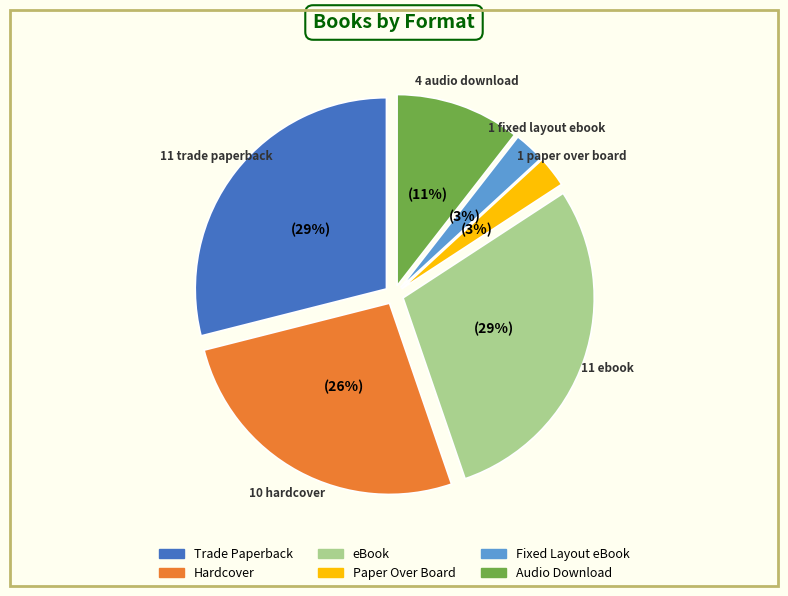

Is it true that Fixed Layout eBook is 8% of the pie?

False